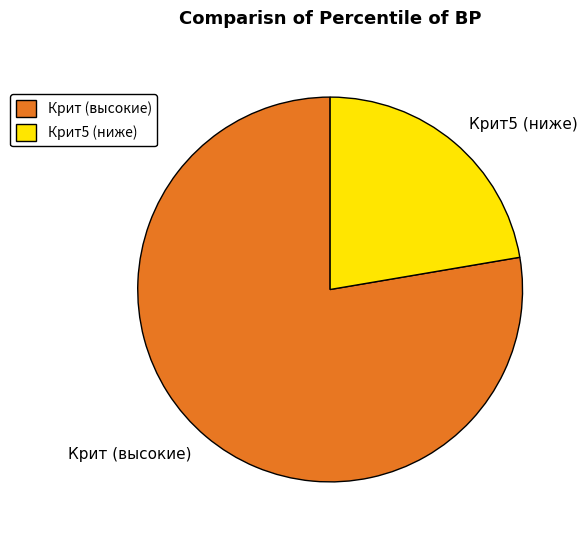

Is the sum of Крит (высокие) and Крит5 (ниже) greater than half?

Yes